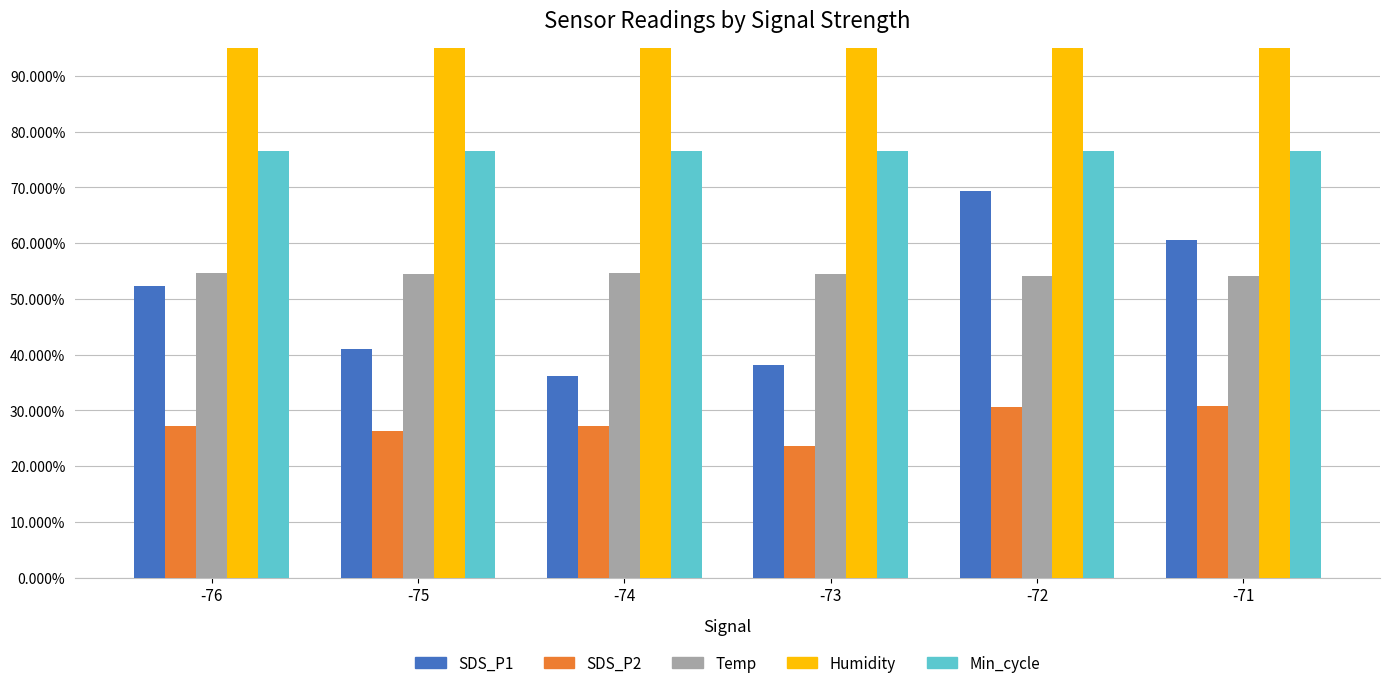

Which has a higher value, -76 or -75?

-76